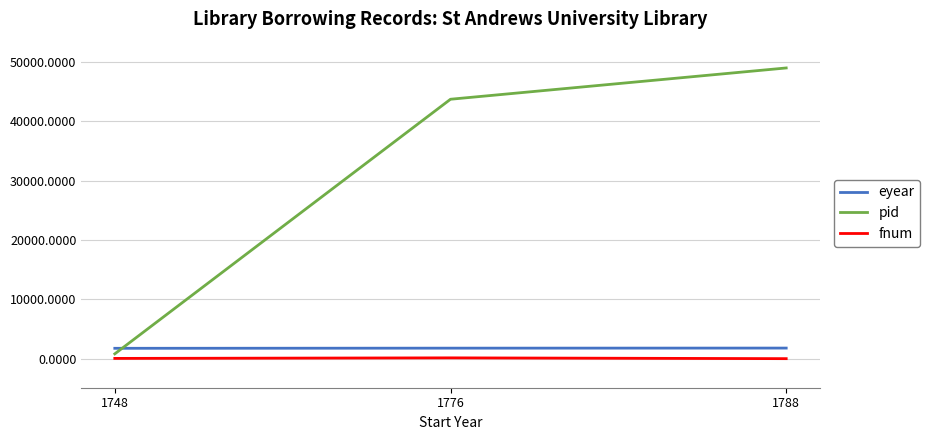

What is the difference between the maximum and minimum values in the pid series?

48166